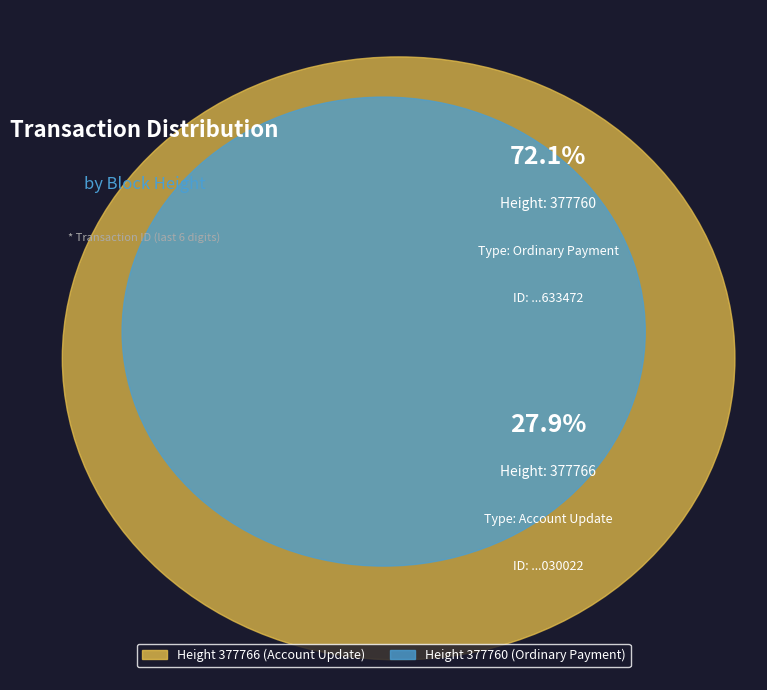

Rank the categories by value from lowest to highest.

377766, 377760